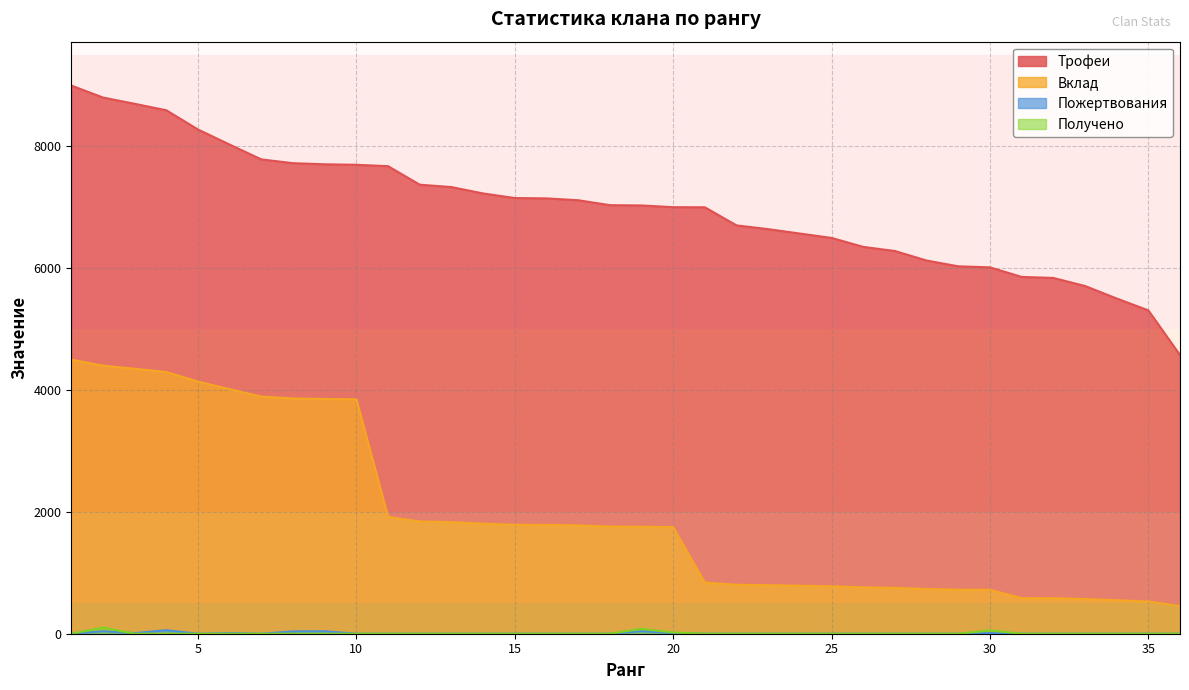

How many lines are shown in the chart?

4